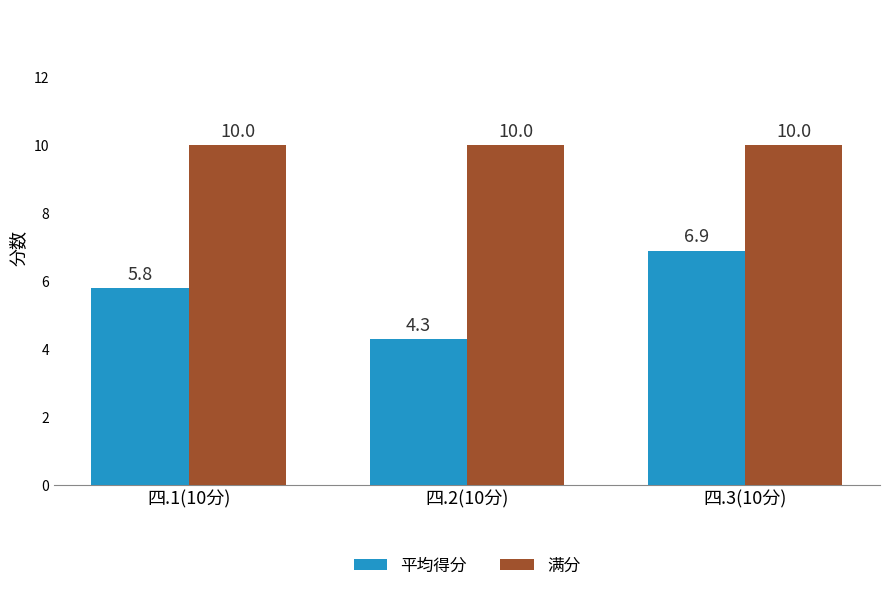

List the series in order of their peak value, highest first.

满分, 平均得分